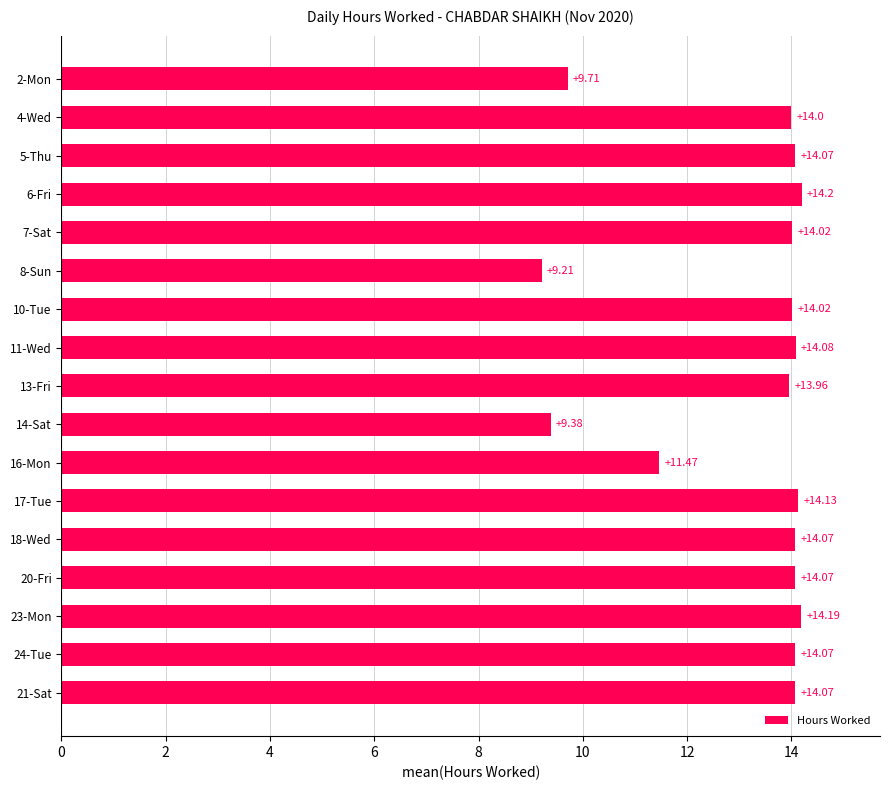

What is the sum of all values?

222.7